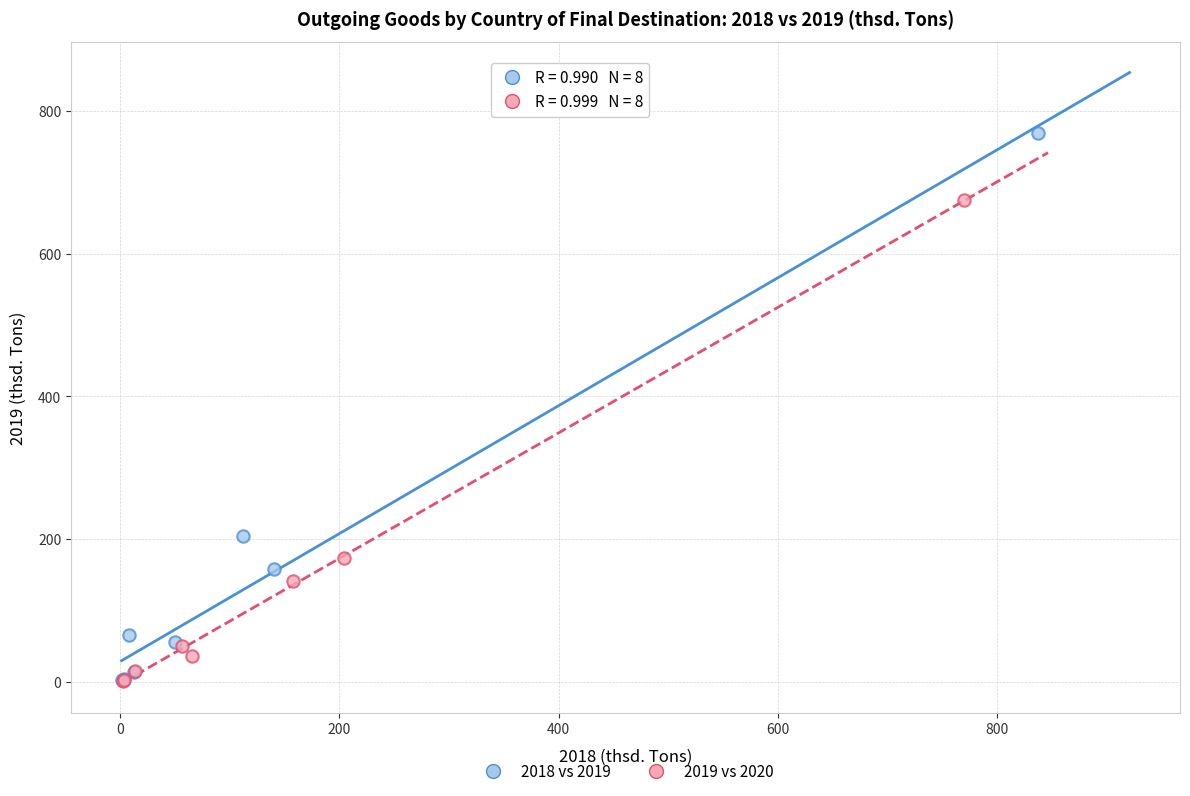

Which series contains the highest Y value?

2018 vs 2019